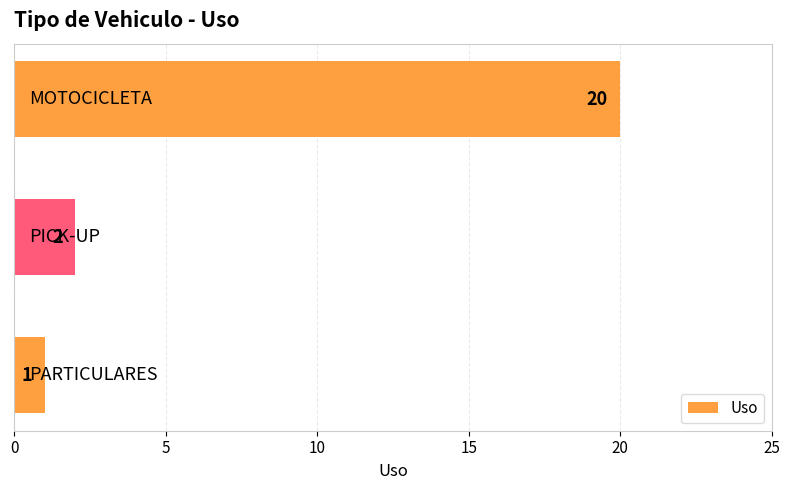

What is the difference between the maximum and minimum values?

19